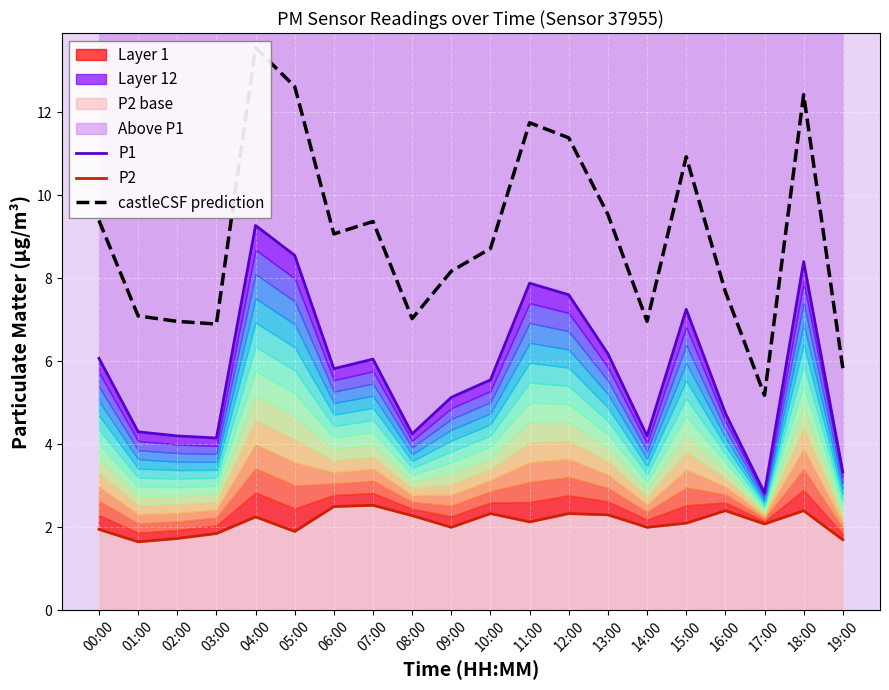

Which series has the largest range (max minus min)?

castleCSF prediction